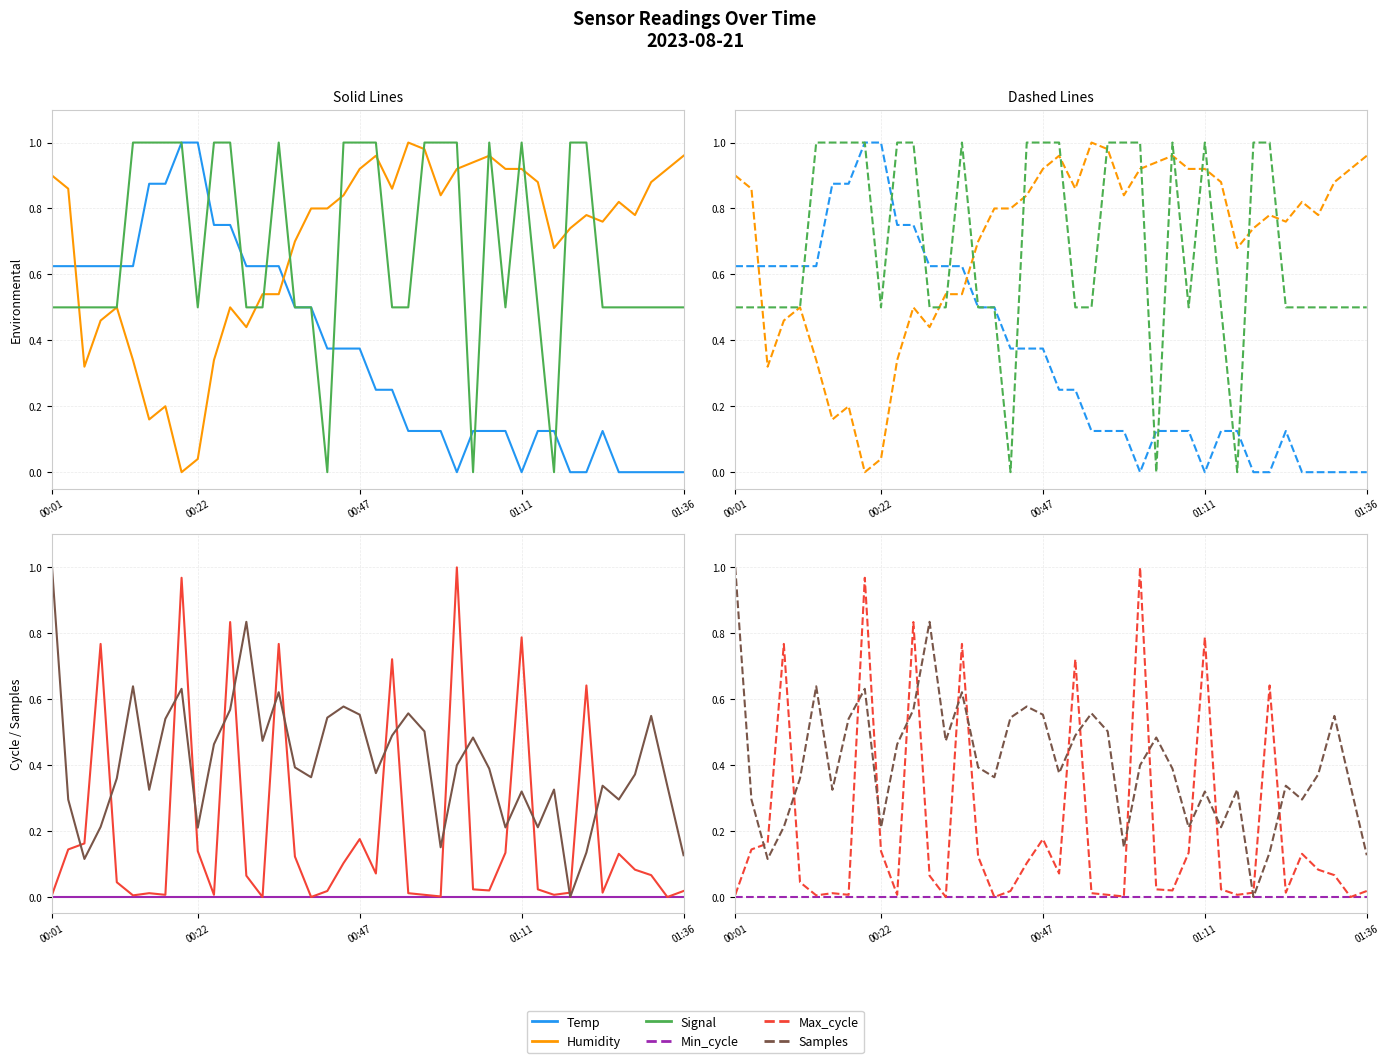

At which label does Signal reach its peak?

5